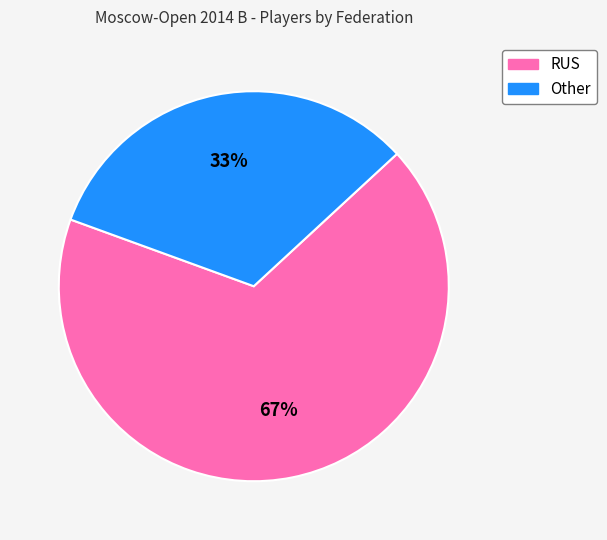

Is it true that Other is 22% of the pie?

False